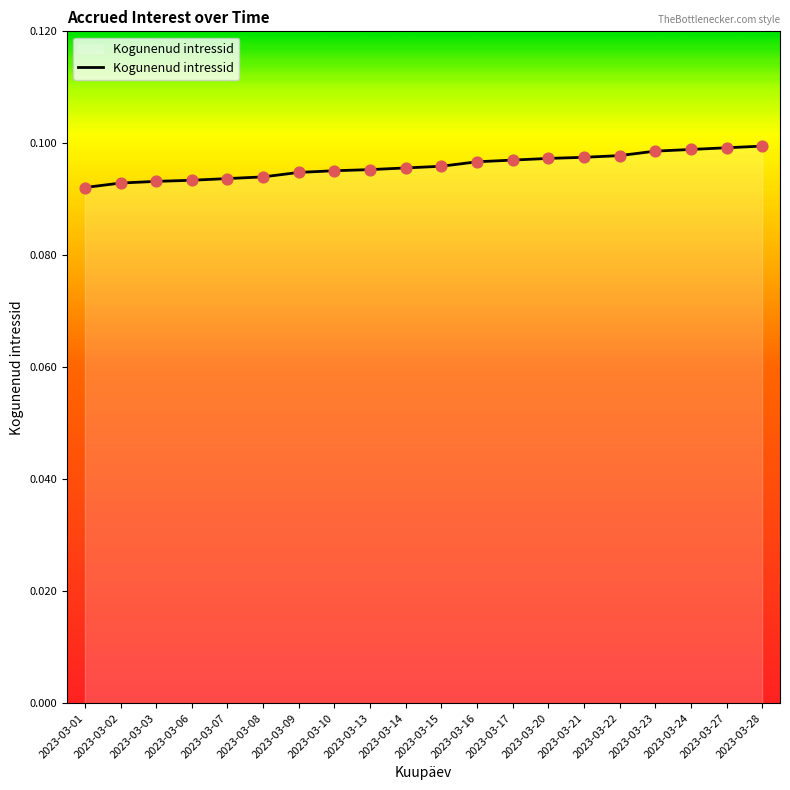

Is it true that the value at 2023-03-23 is 0.1?

True